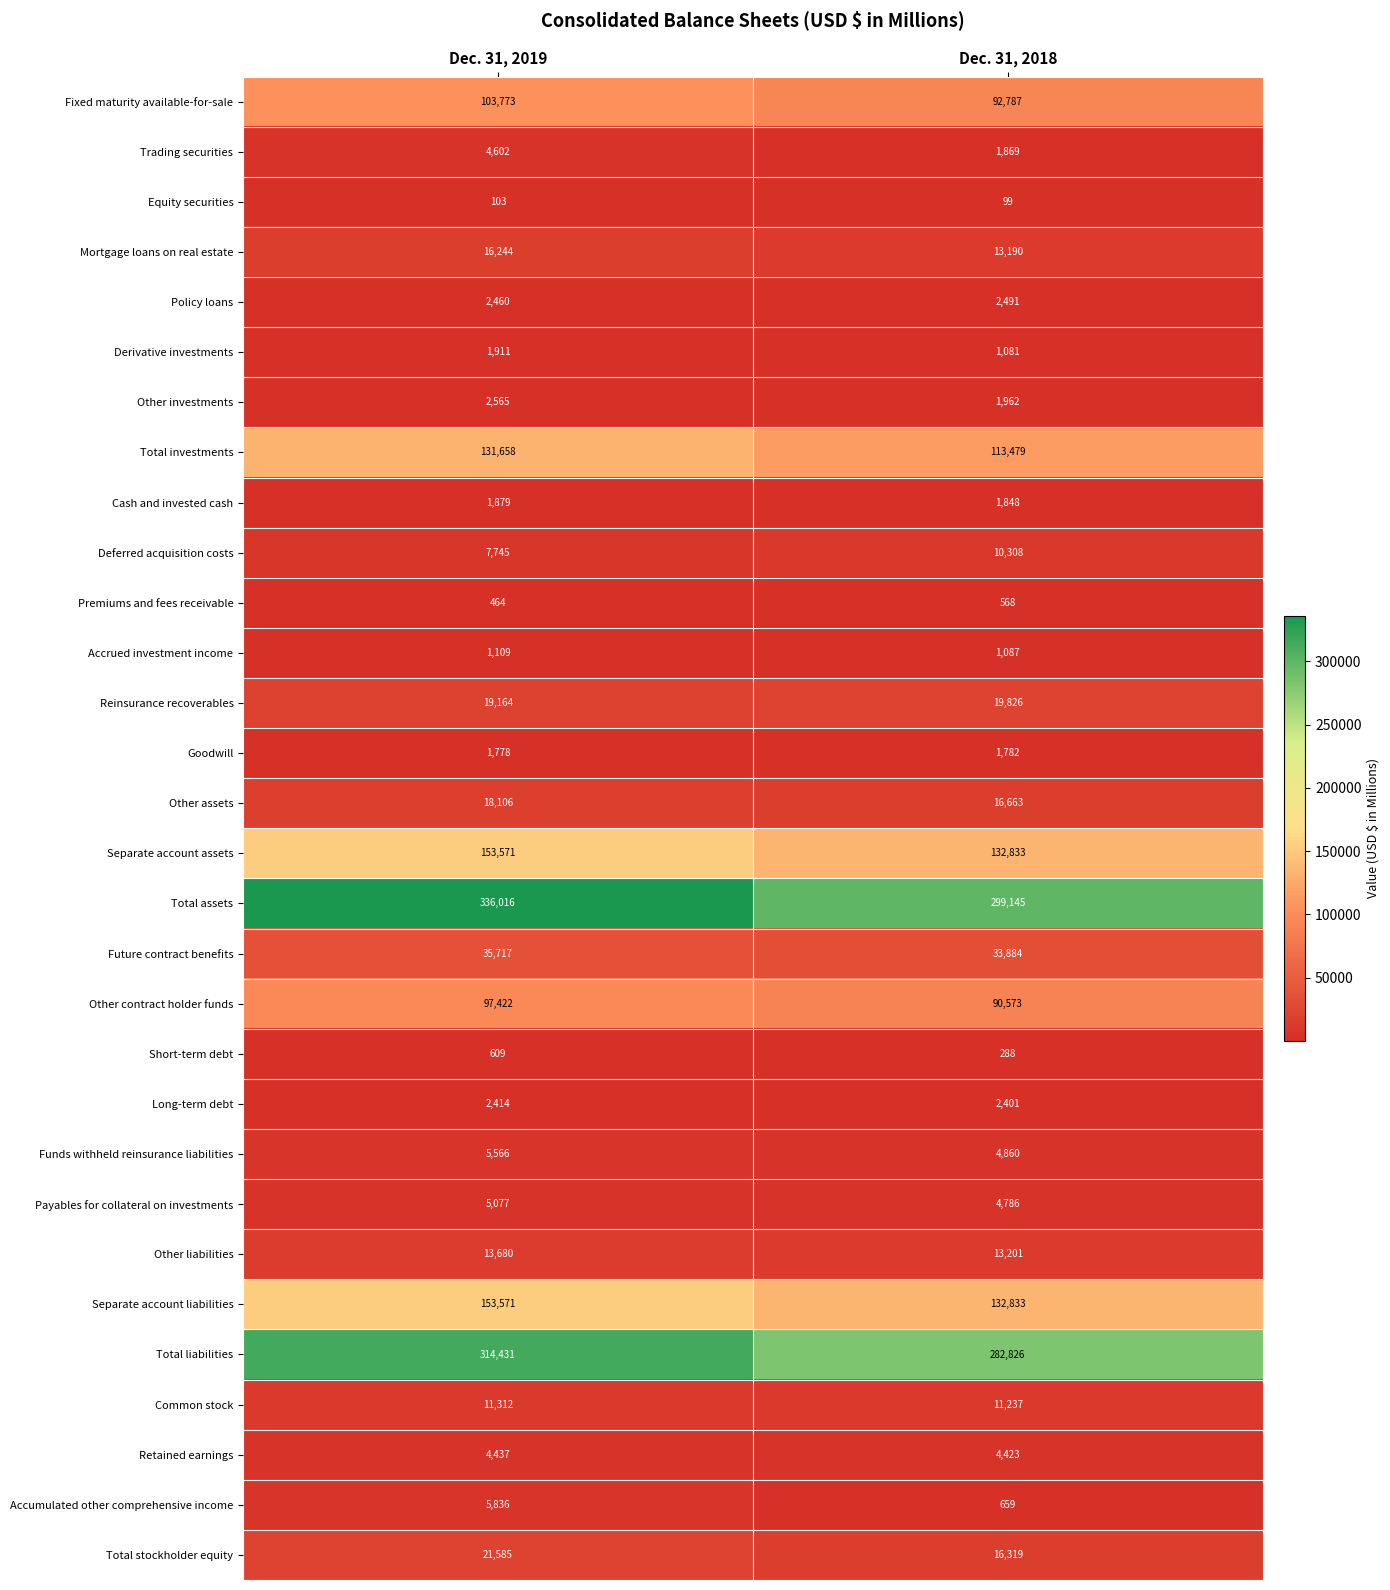

What is the maximum value shown in the chart?

336016